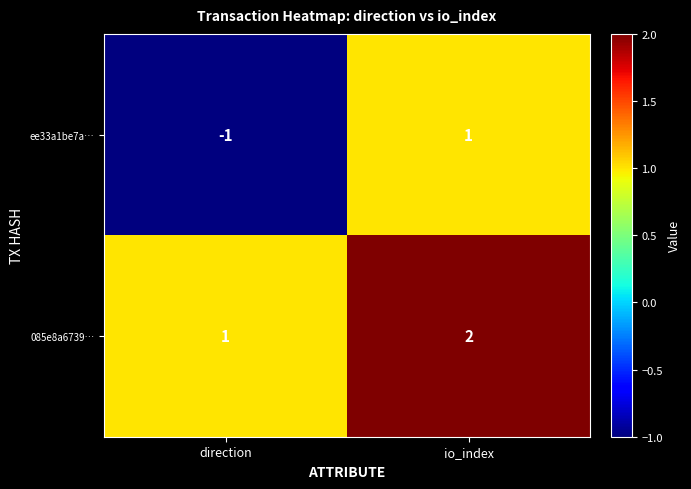

Rank the series at direction from highest to lowest value.

085e8a6739…, ee33a1be7a…